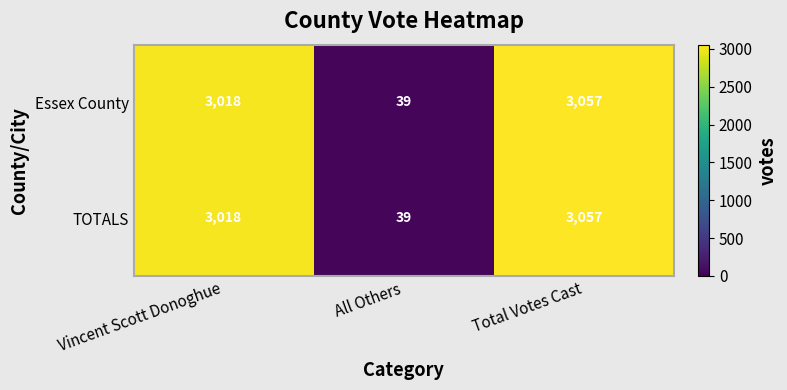

Read the Essex County value at All Others.

39